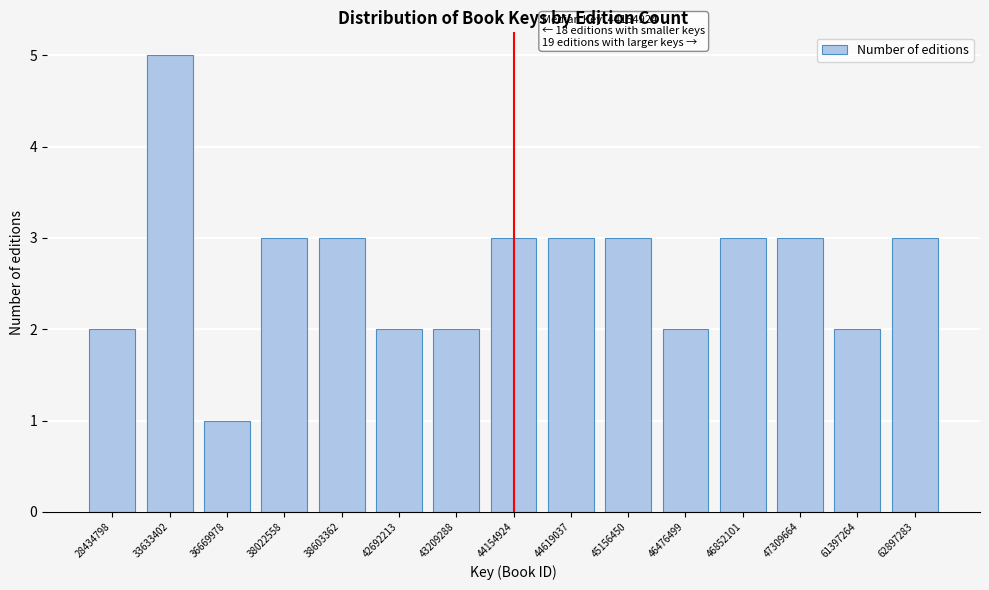

Reading left to right, transcribe all the data shown in this chart.

2	5	1	3	3	2	2	3	3	3	2	3	3	2	3